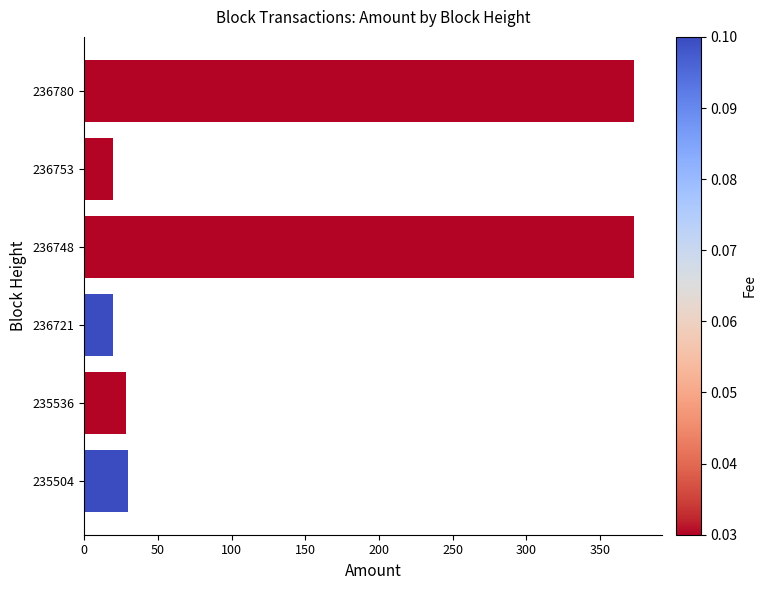

What is the minimum value shown in the chart?

19.5